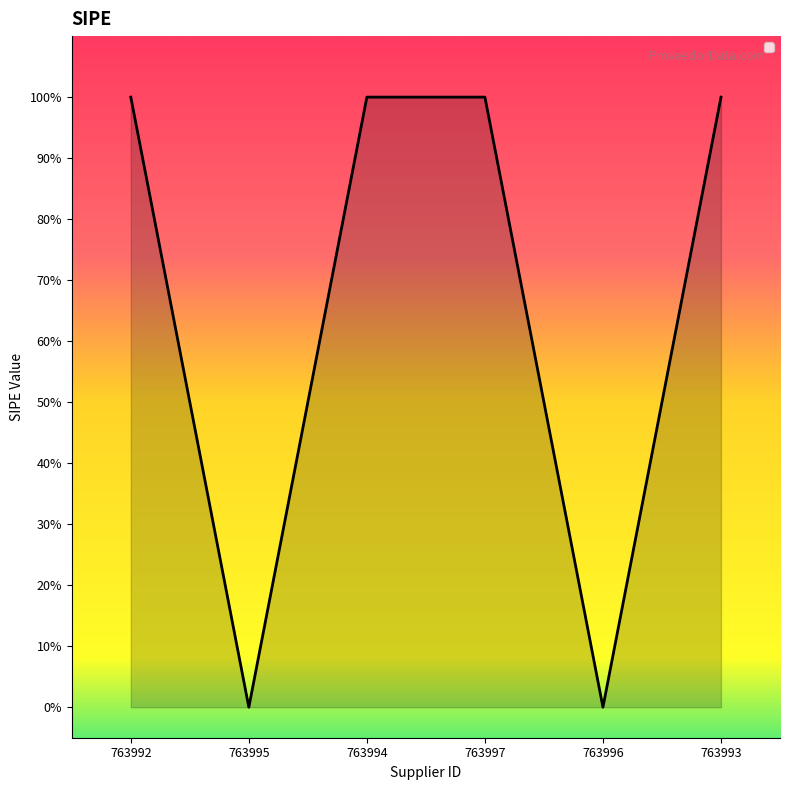

Reading left to right, extract all data points from this chart.

1	0	1	1	0	1